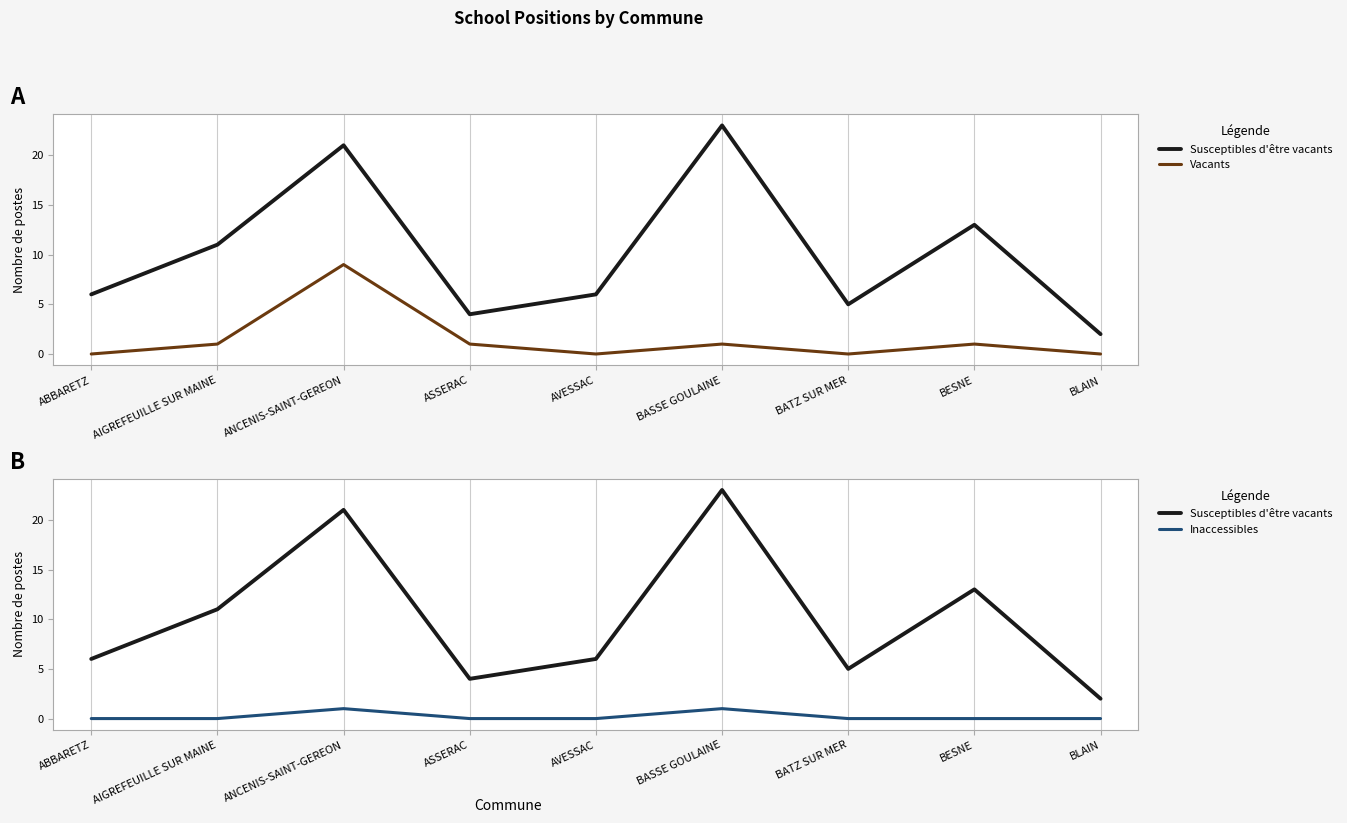

Reading left to right, what are all the values shown in this chart?

Susceptibles d'être vacants: ABBARETZ=6	AIGREFEUILLE SUR MAINE=11	ANCENIS-SAINT-GEREON=21	ASSERAC=4	AVESSAC=6	BASSE GOULAINE=23	BATZ SUR MER=5	BESNE=13	BLAIN=2
Vacants: ABBARETZ=0	AIGREFEUILLE SUR MAINE=1	ANCENIS-SAINT-GEREON=9	ASSERAC=1	AVESSAC=0	BASSE GOULAINE=1	BATZ SUR MER=0	BESNE=1	BLAIN=0
Inaccessibles: ABBARETZ=0	AIGREFEUILLE SUR MAINE=0	ANCENIS-SAINT-GEREON=1	ASSERAC=0	AVESSAC=0	BASSE GOULAINE=1	BATZ SUR MER=0	BESNE=0	BLAIN=0